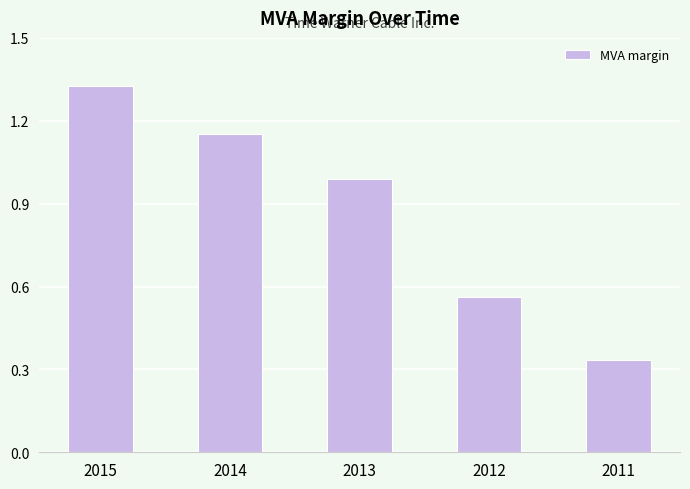

How many categories are shown in the chart?

5